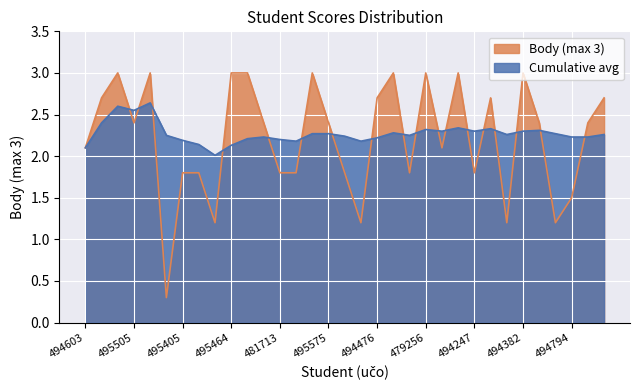

At which label does Body (max 3) reach its peak?

495517